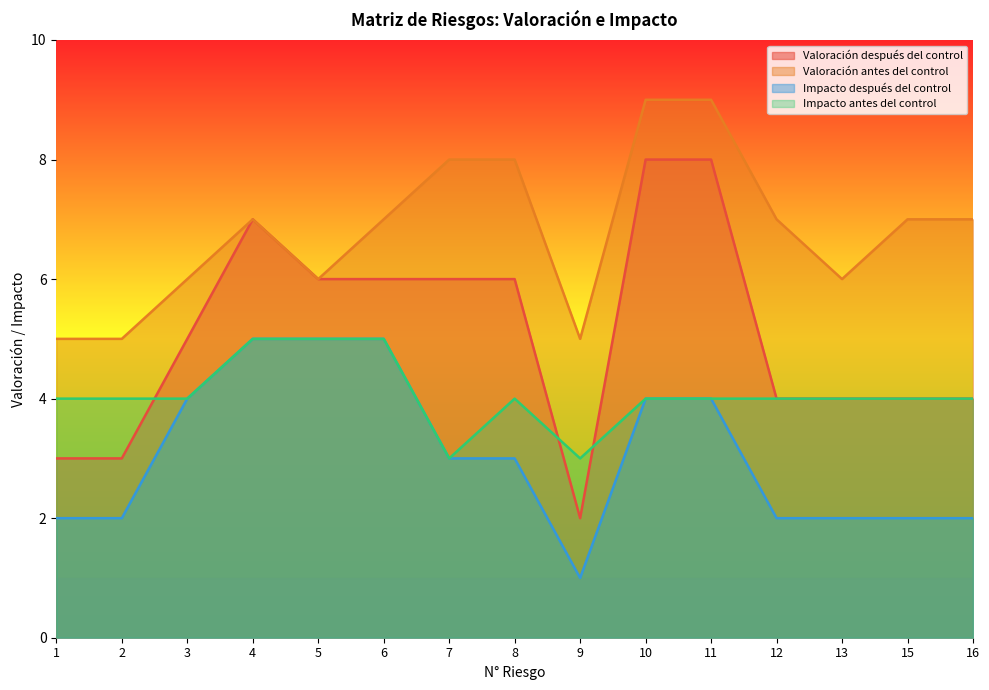

What is the maximum value for Valoración antes del control?

9